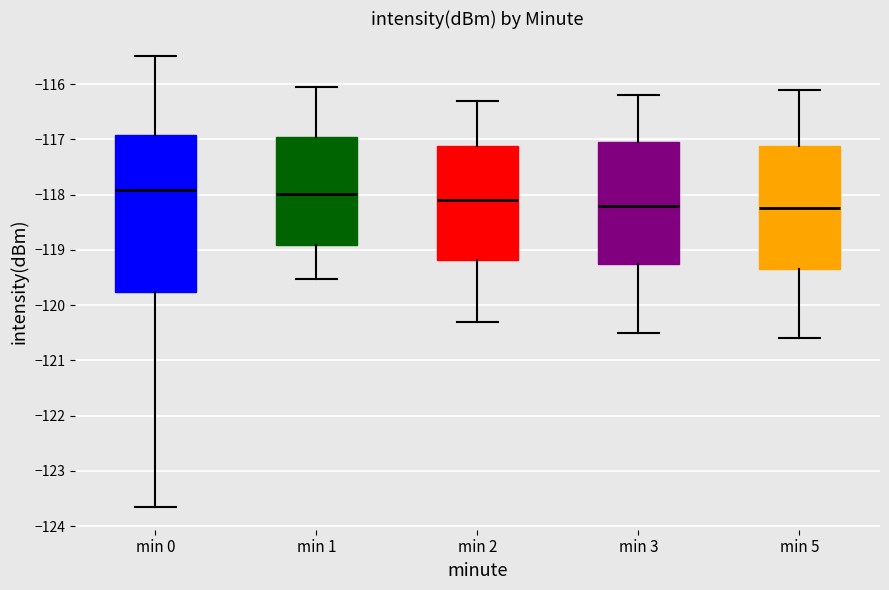

Reading left to right, transcribe this box plot: for each box, give where its median line is, the range the box spans, and where its two whiskers end, as read against the y-axis. The values are not printed on the chart, so give them approximately, as read against the axis.

min 0: median -117.9, box -119.8 to -116.9, whiskers -123.7 to -115.5
min 1: median -118.0, box -118.9 to -116.9, whiskers -119.5 to -116.0
min 2: median -118.1, box -119.2 to -117.1, whiskers -120.3 to -116.3
min 3: median -118.2, box -119.2 to -117.0, whiskers -120.5 to -116.2
min 5: median -118.2, box -119.3 to -117.1, whiskers -120.6 to -116.1